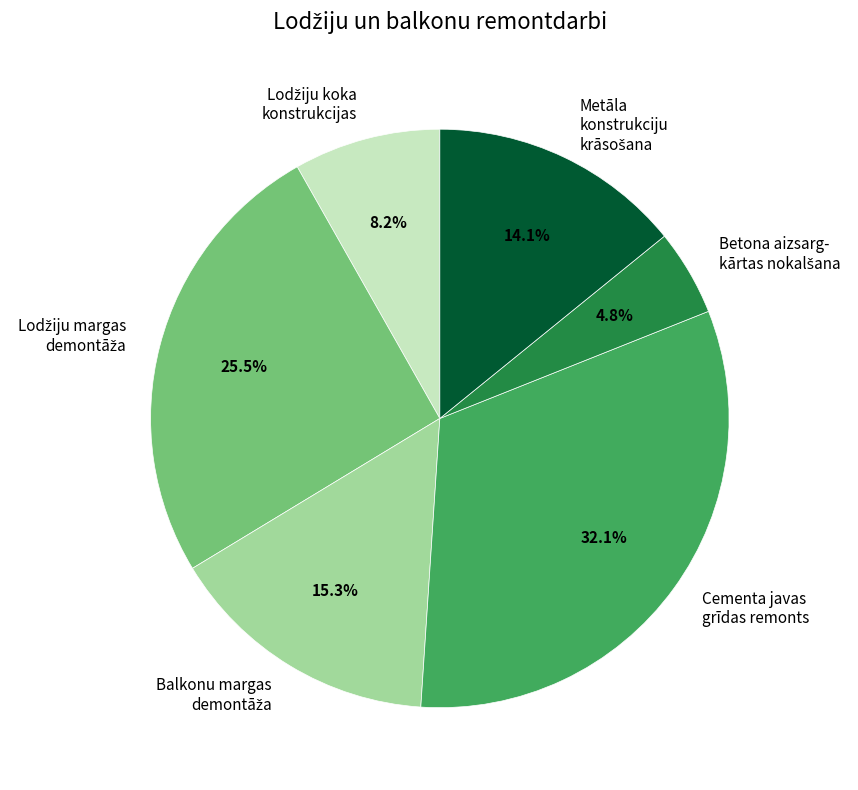

Does any single category account for the majority?

No